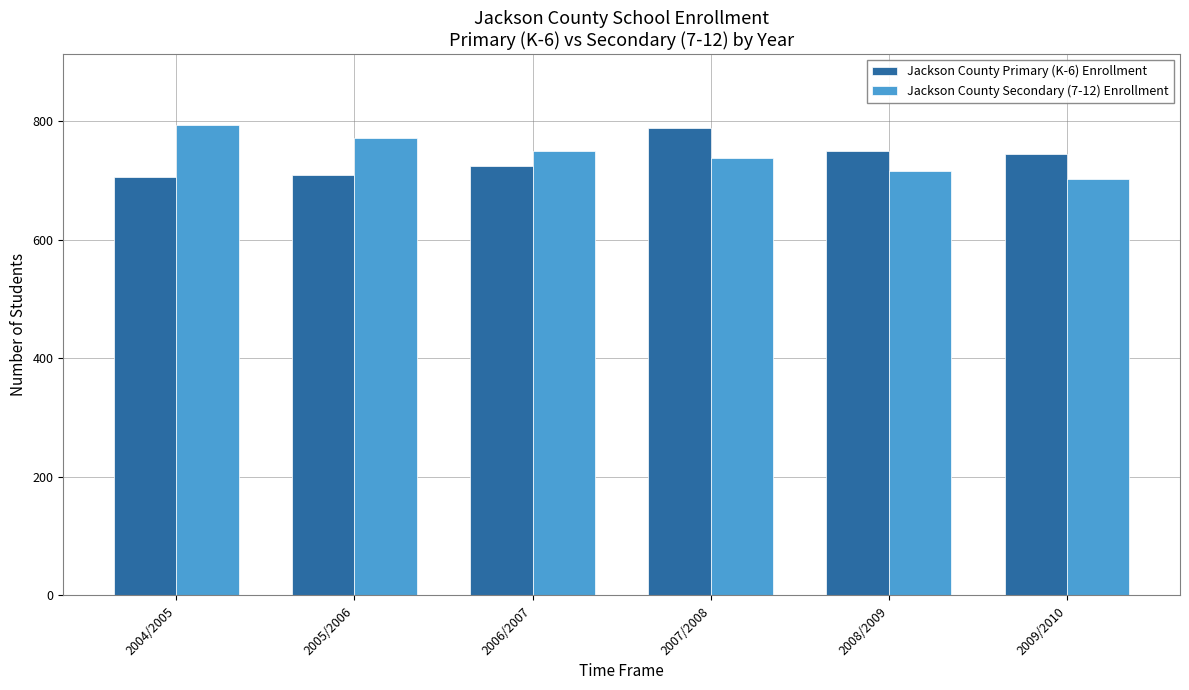

Rank the series by their average value, from lowest to highest.

Jackson County Primary (K-6) Enrollment, Jackson County Secondary (7-12) Enrollment